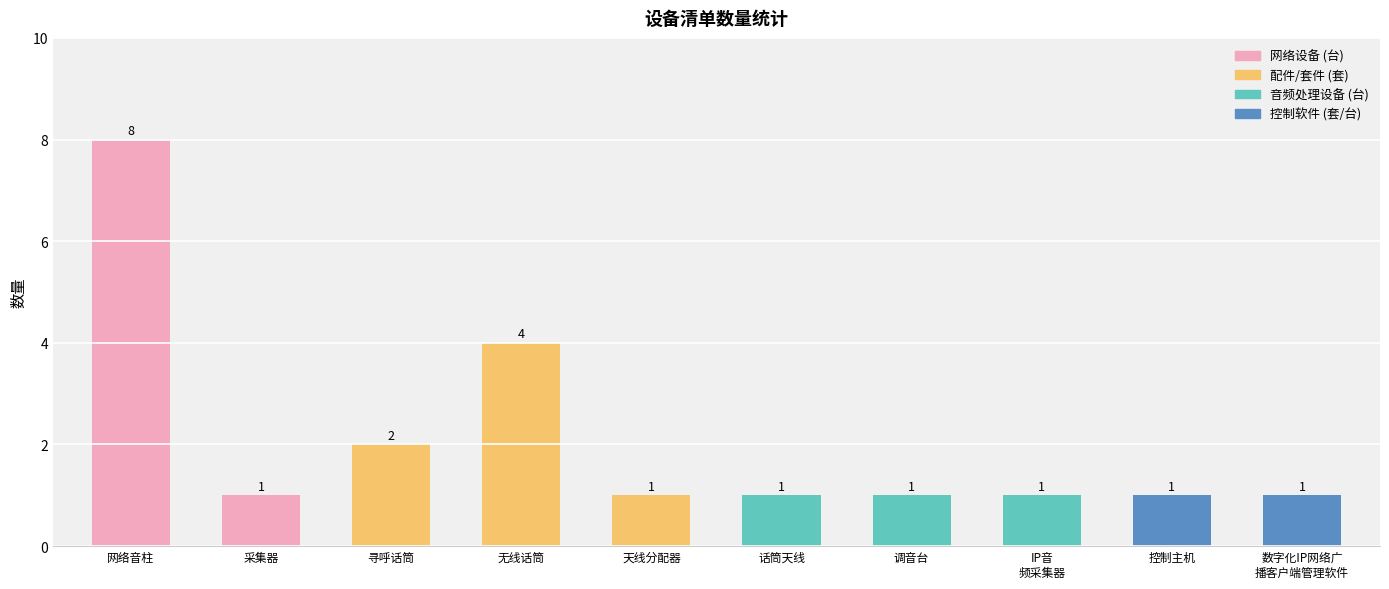

Between 网络音柱 and 话筒天线, which is larger?

网络音柱